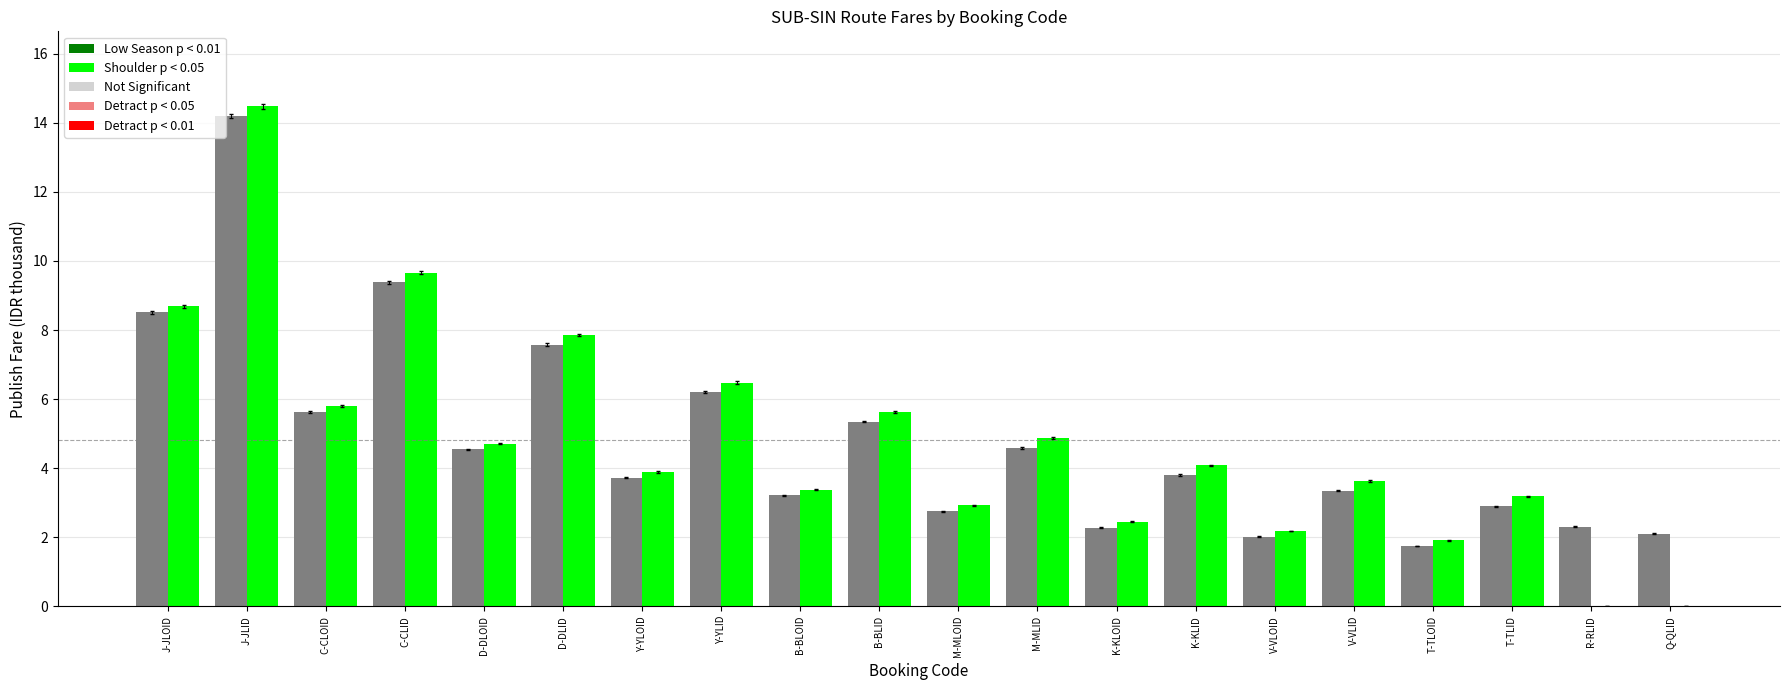

Are the bars grouped side by side (vs. stacked)?

Yes